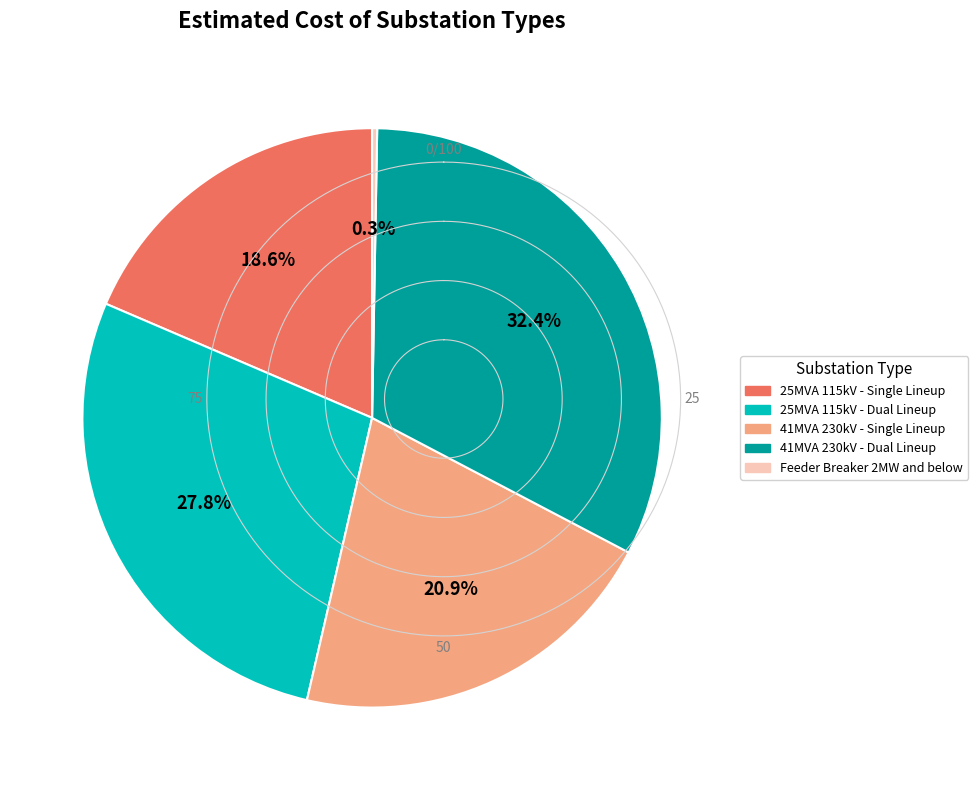

What percentage is the 41MVA 230kV - Dual Lineup slice, to the nearest percent?

32%